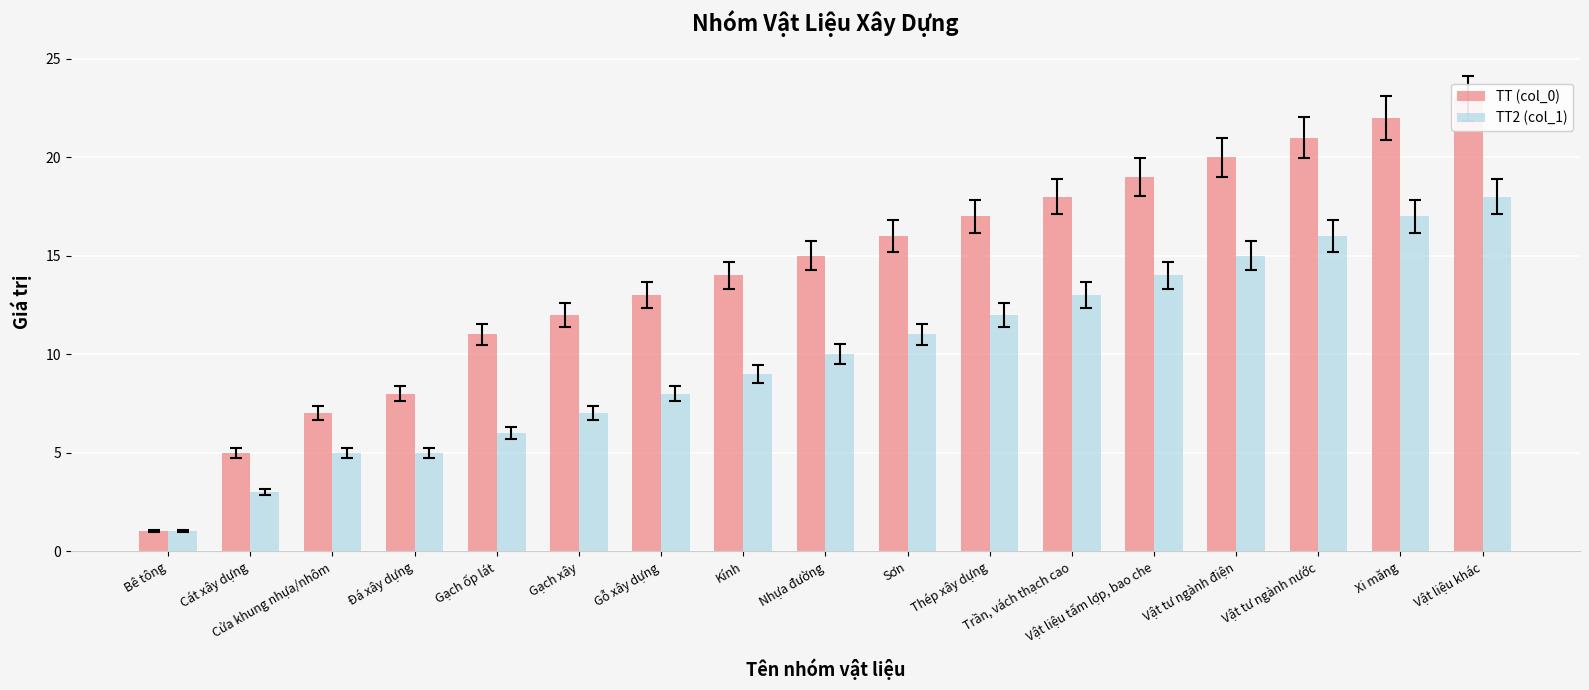

What position from the left is Thép xây dựng?

11